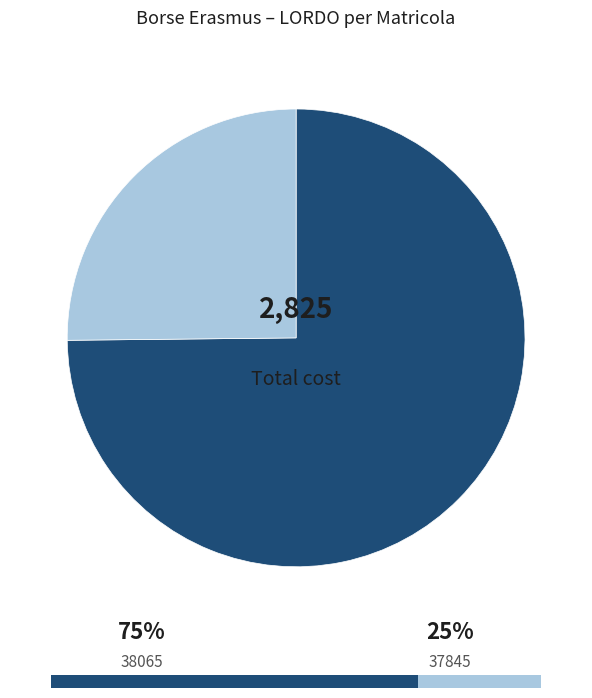

Which category has the biggest portion of the pie?

38065